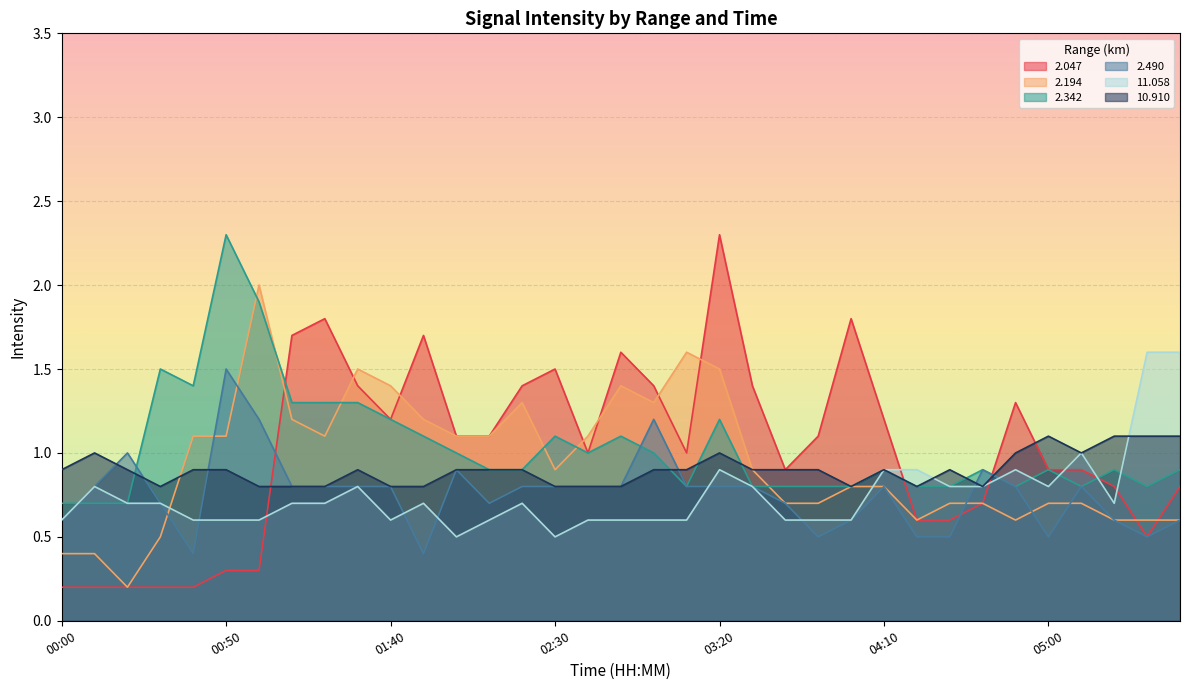

True or false:   2.047 and   2.342 intersect in this chart.

True